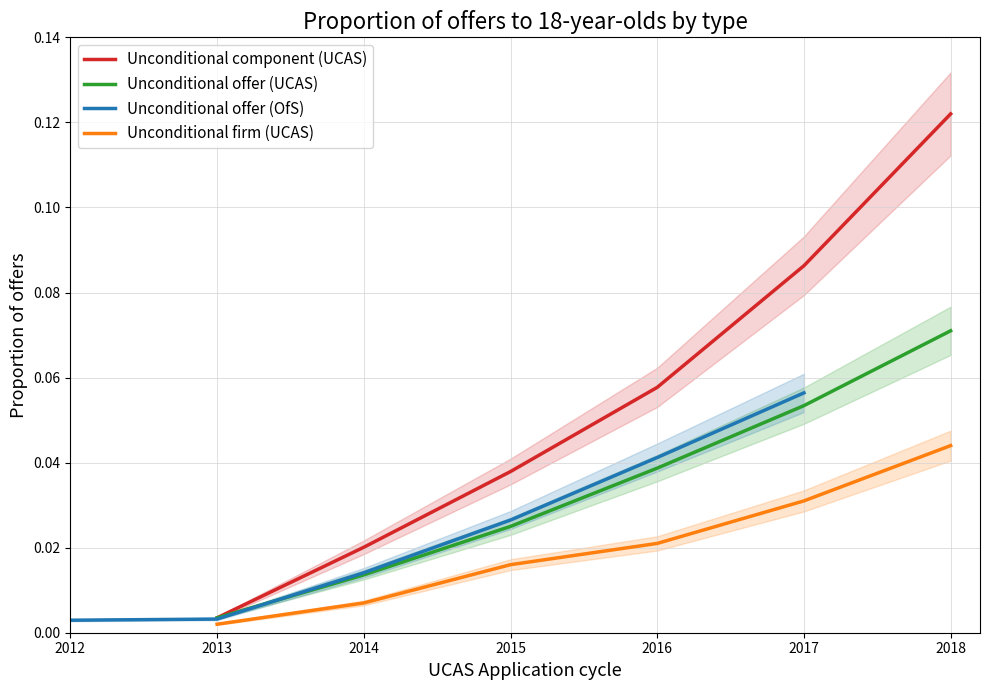

How many series are shown in this chart?

4